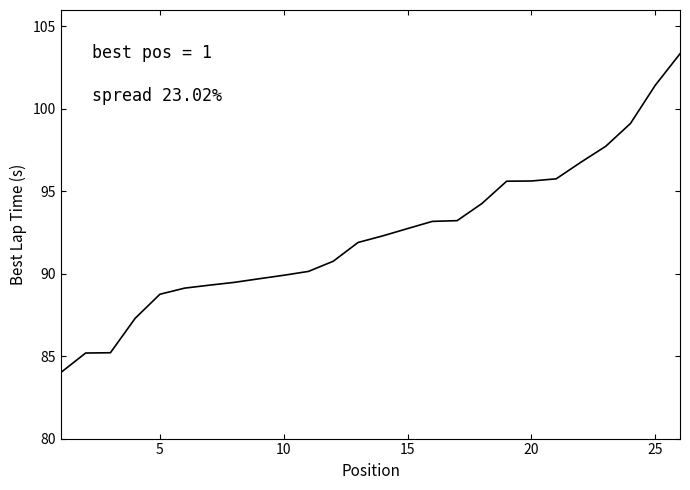

What is the difference between the maximum and minimum values?

19.3